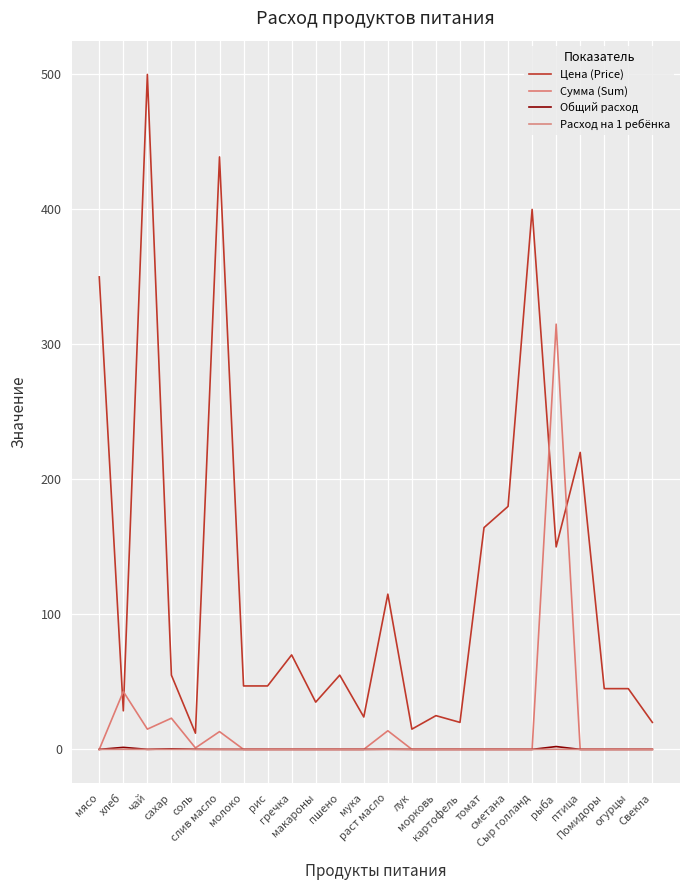

Reading left to right, what are all the values shown in this chart?

Цена (Price): мясо=350.0	хлеб=28.6	чай=500.0	сахар=55.0	соль=12.0	слив масло=438.9	молоко=47.0	рис=47.0	гречка=70.0	макароны=35.0	пшено=55.0	мука=24.0	раст масло=115.0	лук=15.0	морковь=25.0	картофель=20.0	томат=164.3	сметана=180.0	Сыр голланд=400.0	рыба=150.0	птица=220.0	Помидоры=45.0	огурцы=45.0	Свекла=20.0
Сумма (Sum): мясо=0.0	хлеб=42.9	чай=15.0	сахар=23.1	соль=1.1	слив масло=13.2	молоко=0.0	рис=0.0	гречка=0.0	макароны=0.0	пшено=0.0	мука=0.0	раст масло=13.8	лук=0.0	морковь=0.0	картофель=0.0	томат=0.0	сметана=0.0	Сыр голланд=0.0	рыба=315.0	птица=0.0	Помидоры=0.0	огурцы=0.0	Свекла=0.0
Общий расход: мясо=0.0	хлеб=1.5	чай=0.0	сахар=0.4	соль=0.1	слив масло=0.0	молоко=0.0	рис=0.0	гречка=0.0	макароны=0.0	пшено=0.0	мука=0.0	раст масло=0.1	лук=0.0	морковь=0.0	картофель=0.0	томат=0.0	сметана=0.0	Сыр голланд=0.0	рыба=2.1	птица=0.0	Помидоры=0.0	огурцы=0.0	Свекла=0.0
Расход на 1 ребёнка: мясо=0.0	хлеб=0.1	чай=0.0	сахар=0.0	соль=0.0	слив масло=0.0	молоко=0.0	рис=0.0	гречка=0.0	макароны=0.0	пшено=0.0	мука=0.0	раст масло=0.0	лук=0.0	морковь=0.0	картофель=0.0	томат=0.0	сметана=0.0	Сыр голланд=0.0	рыба=0.1	птица=0.0	Помидоры=0.0	огурцы=0.0	Свекла=0.0